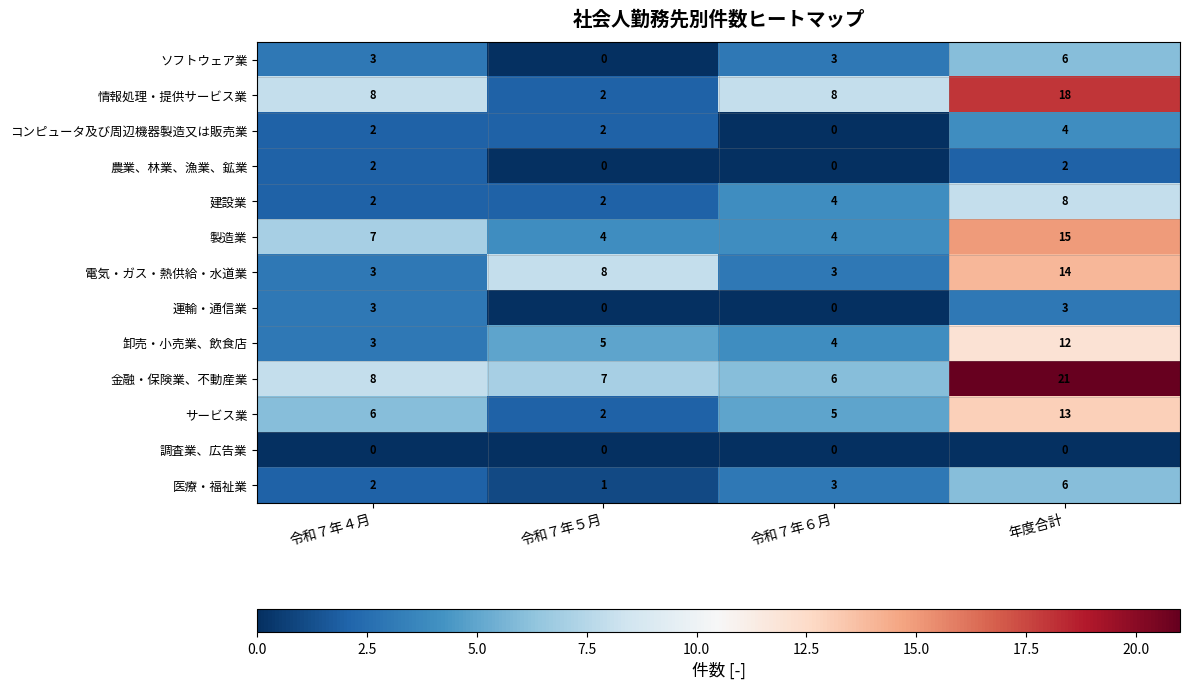

What is the highest value of the 製造業 series?

15